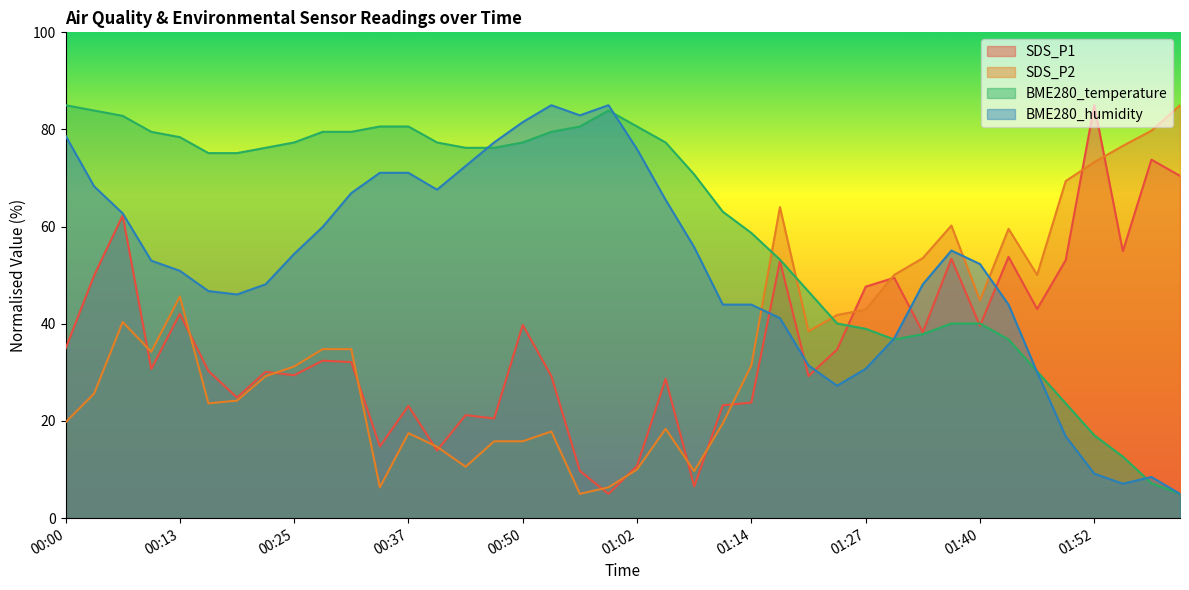

True or false: SDS_P1 and BME280_humidity intersect in this chart.

True